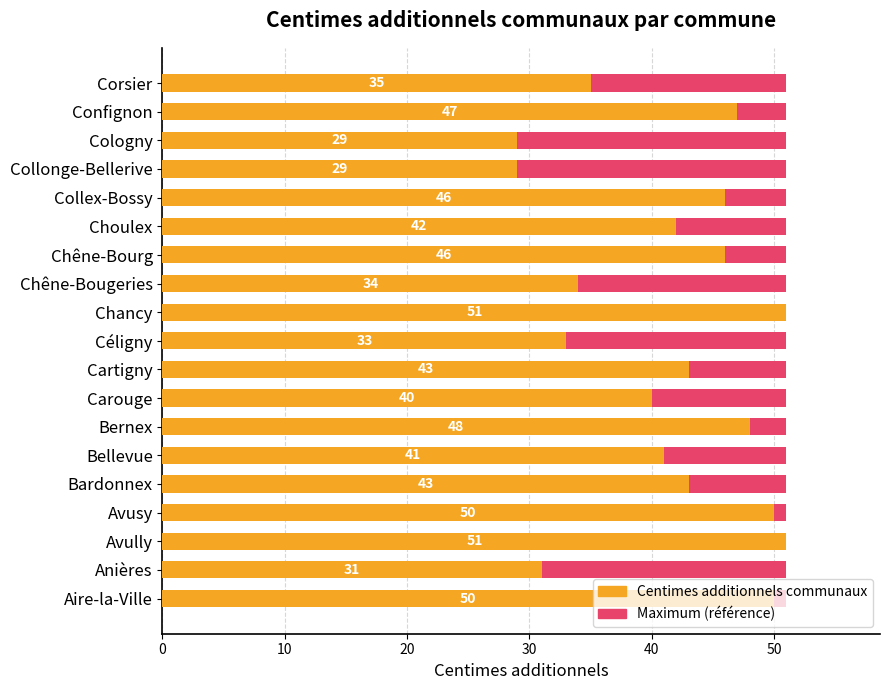

Which series has the largest range (max minus min)?

Centimes additionnels communaux